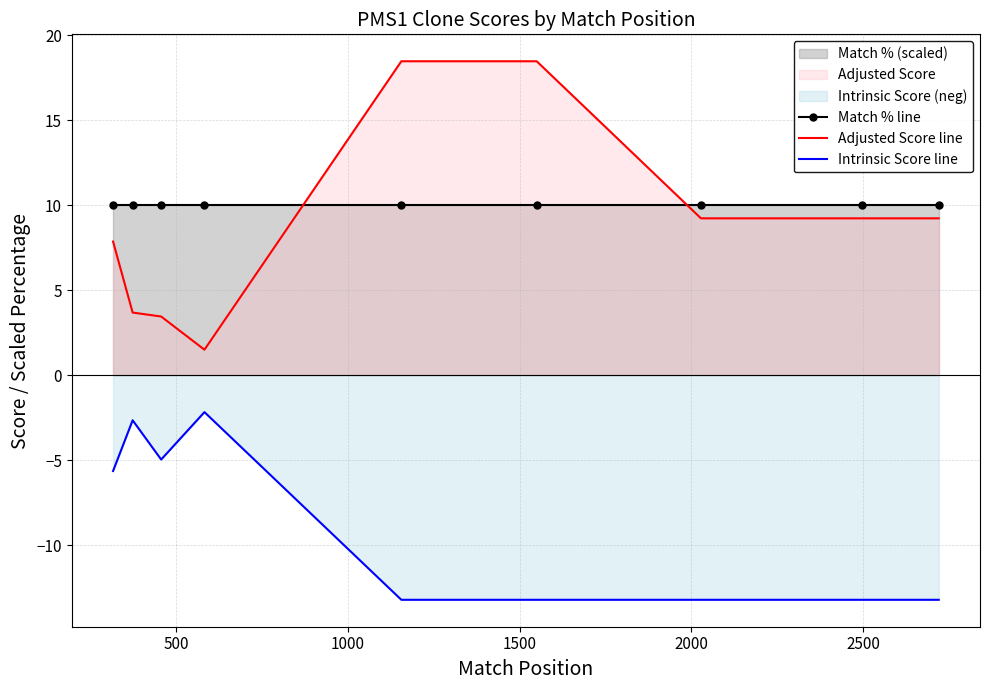

What is the minimum value shown in the chart?

-13.2